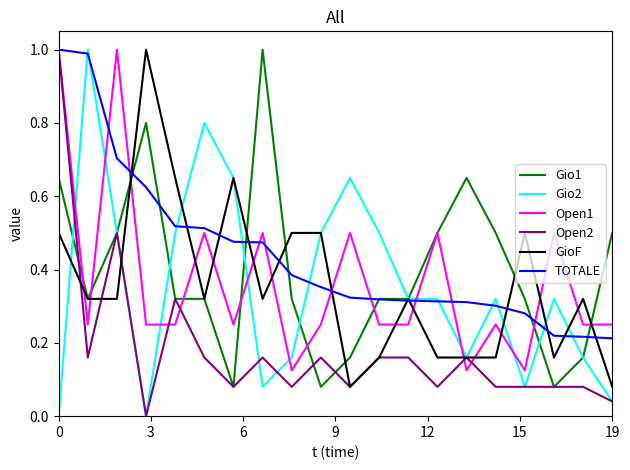

After their last crossing, which series has the higher values: Open1 or Gio2?

Open1